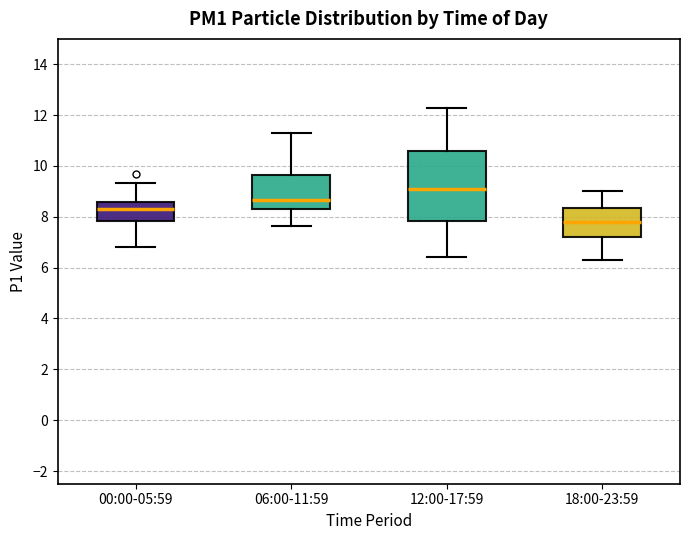

Which box has the highest median line?

12:00-17:59